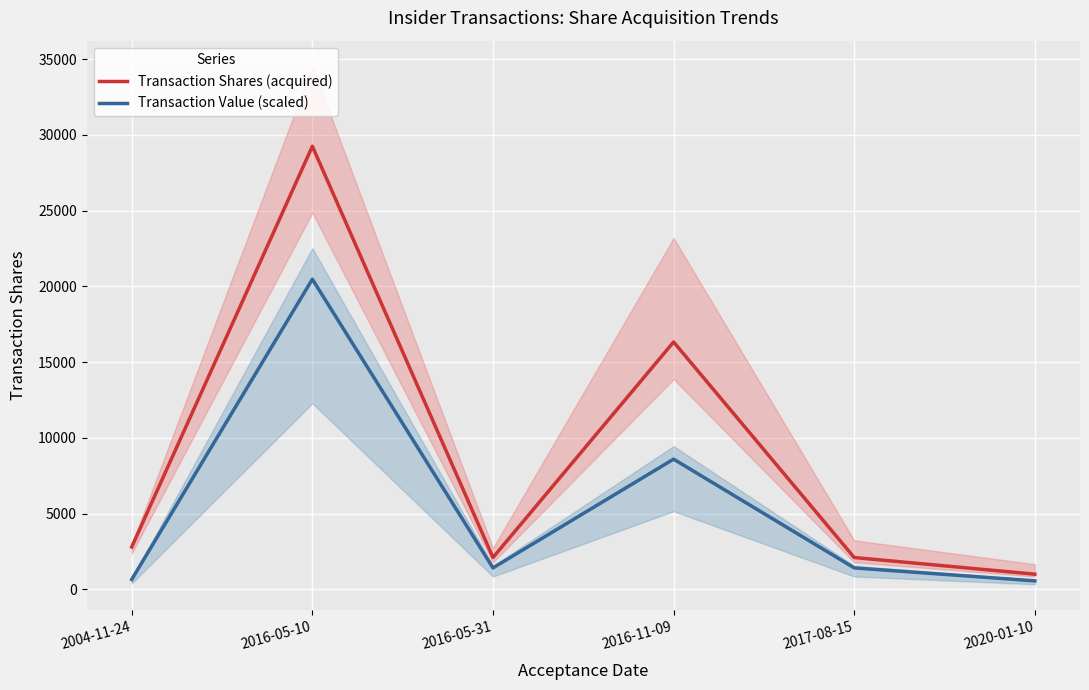

List the labels in order of Transaction Value (scaled) value, largest first.

2016-05-10, 2016-11-09, 2016-05-31, 2017-08-15, 2004-11-24, 2020-01-10